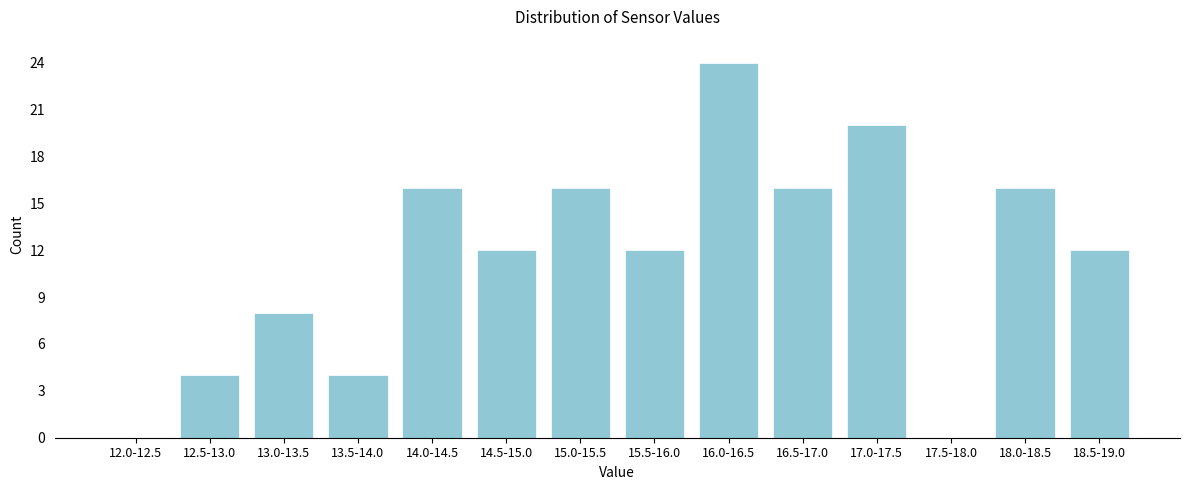

Reading left to right, list all the values displayed in this chart.

12.0-12.5=0	12.5-13.0=4	13.0-13.5=8	13.5-14.0=4	14.0-14.5=16	14.5-15.0=12	15.0-15.5=16	15.5-16.0=12	16.0-16.5=24	16.5-17.0=16	17.0-17.5=20	17.5-18.0=0	18.0-18.5=16	18.5-19.0=12